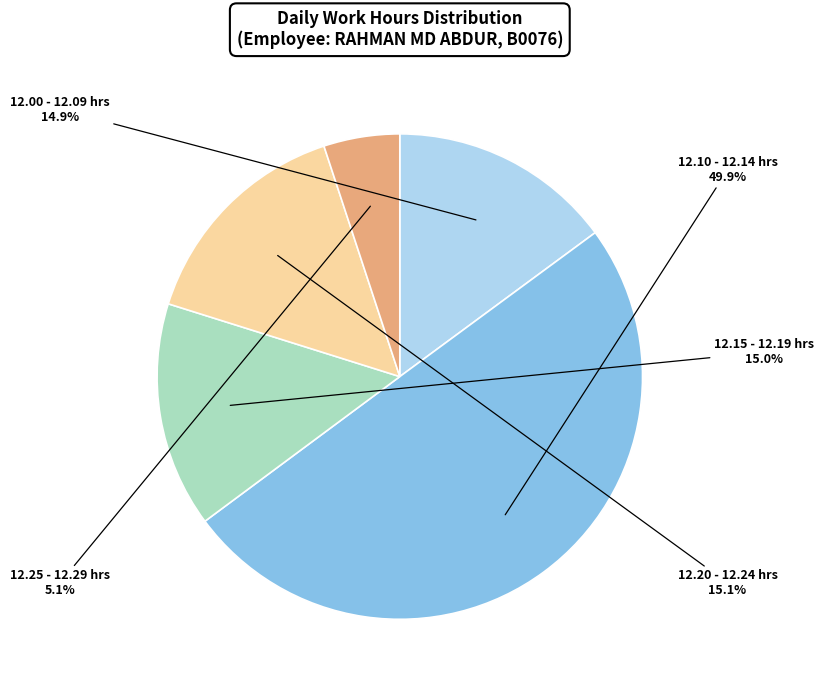

Combined, do 12.10 - 12.14 hrs and 12.20 - 12.24 hrs account for over 50%?

Yes